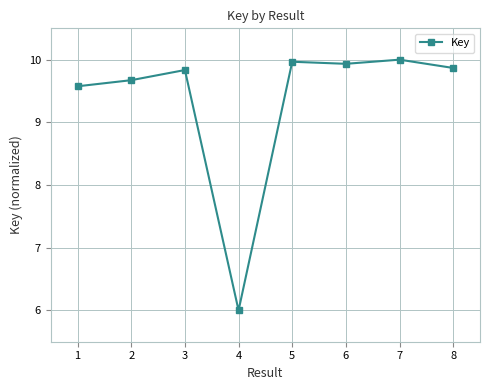

What is the difference between the maximum and minimum values?

4.0